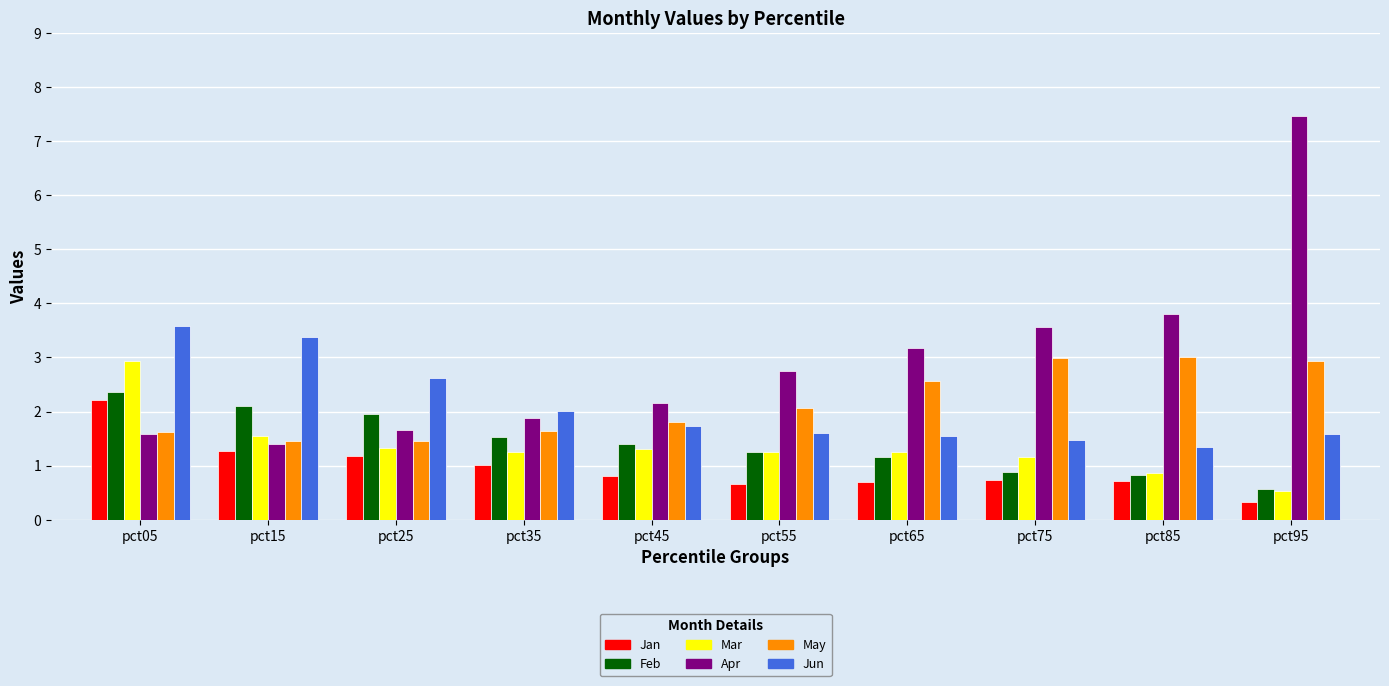

At which label does Mar reach its minimum?

pct95